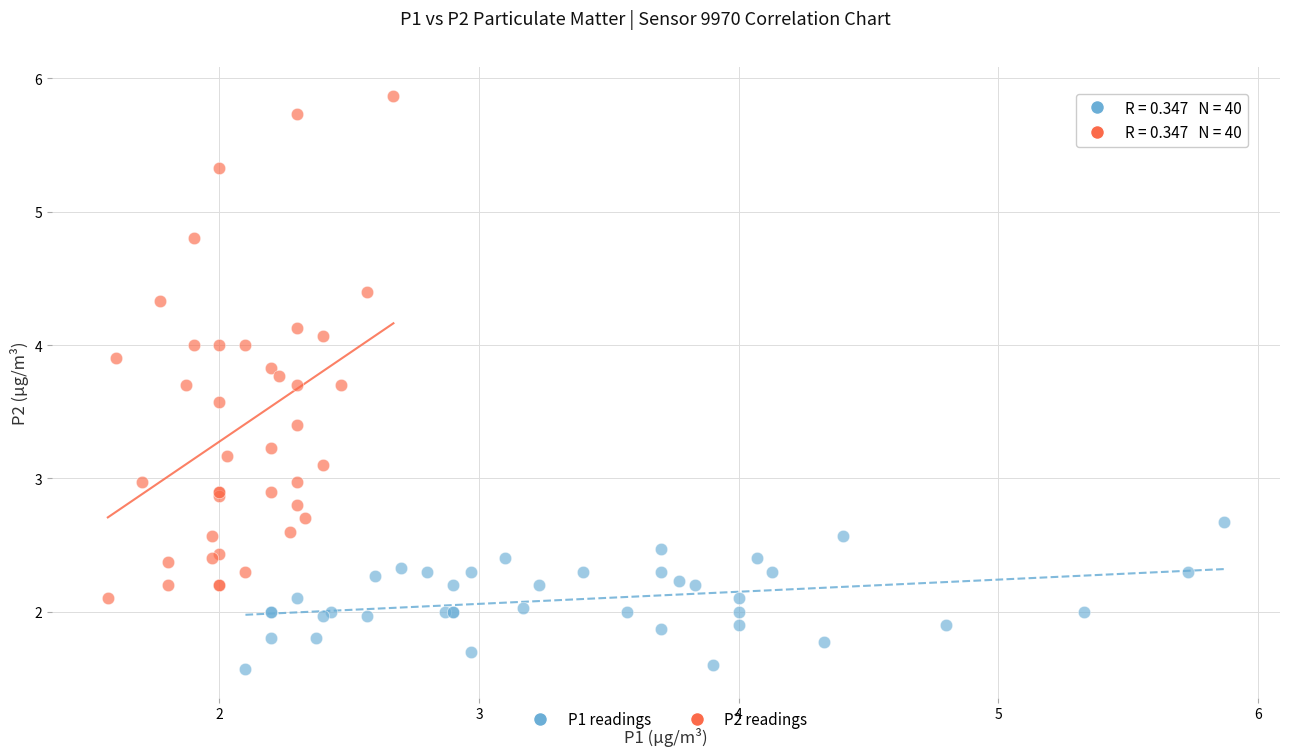

What are all the series names shown in the legend?

P1 readings, P2 readings